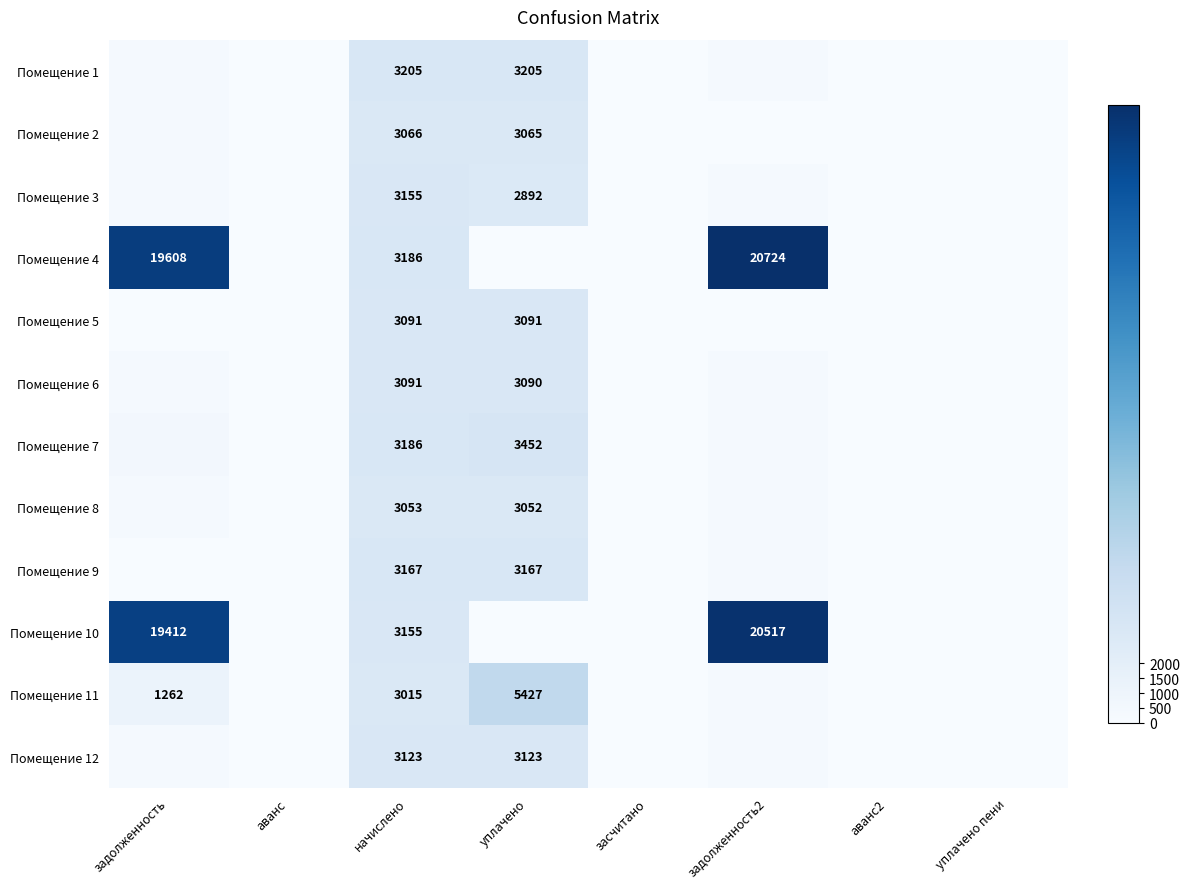

At which category is the sum across all series the highest?

задолженность2